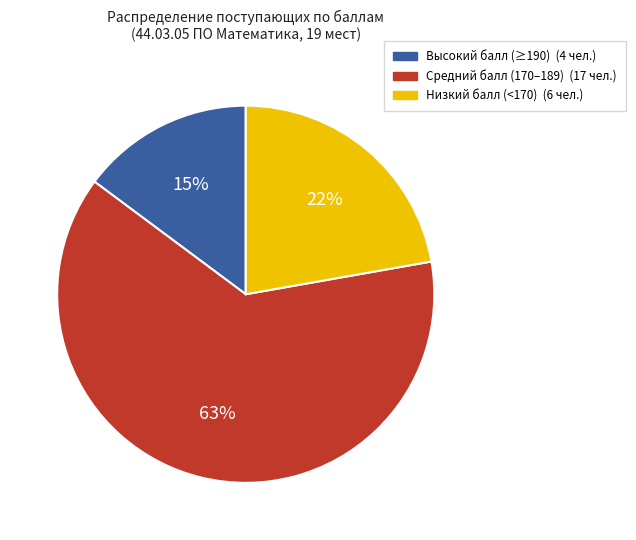

Count the number of slices in the pie.

3